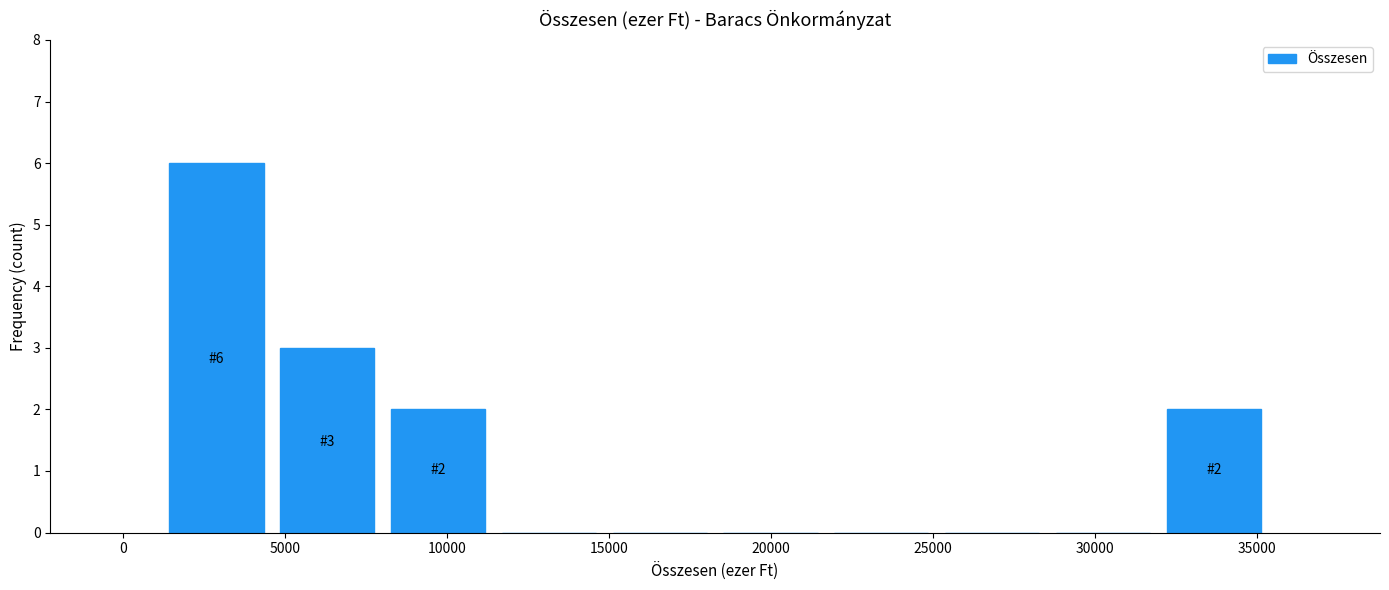

Over which range of the x-axis is the bar tallest?

1000 to 4500